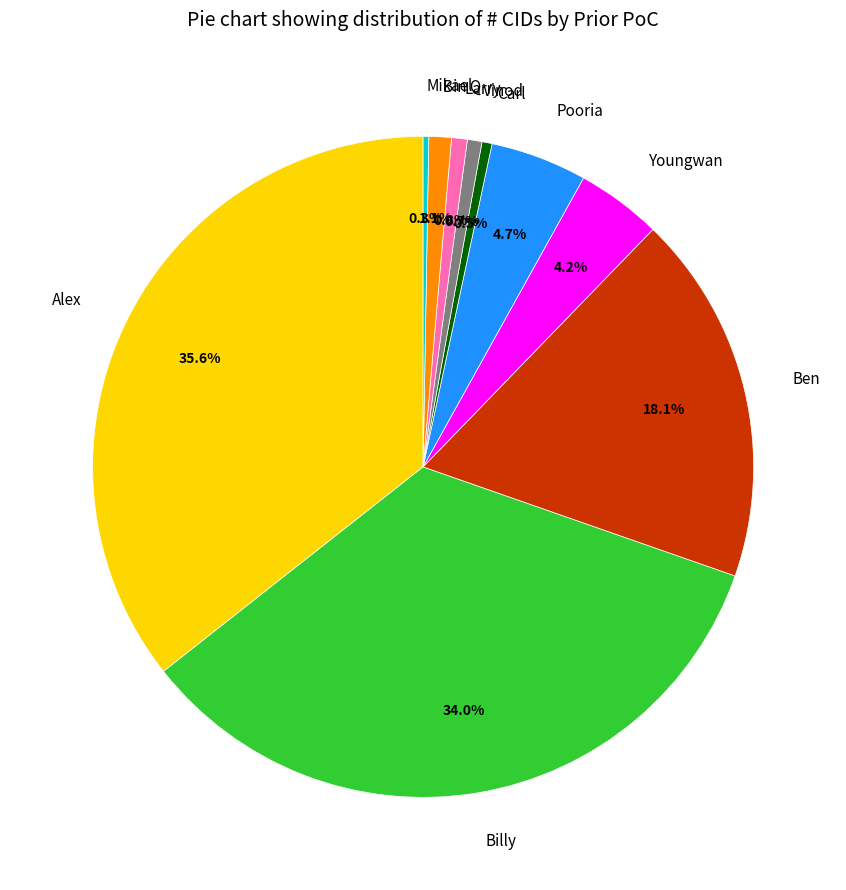

Combined, do Larry and Ben account for over 50%?

No